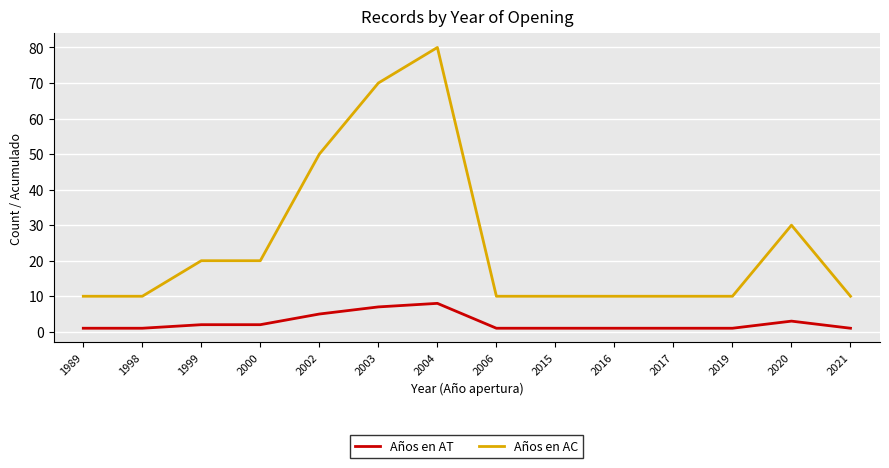

True or false: Años en AC has more than 1 interior local peaks.

True